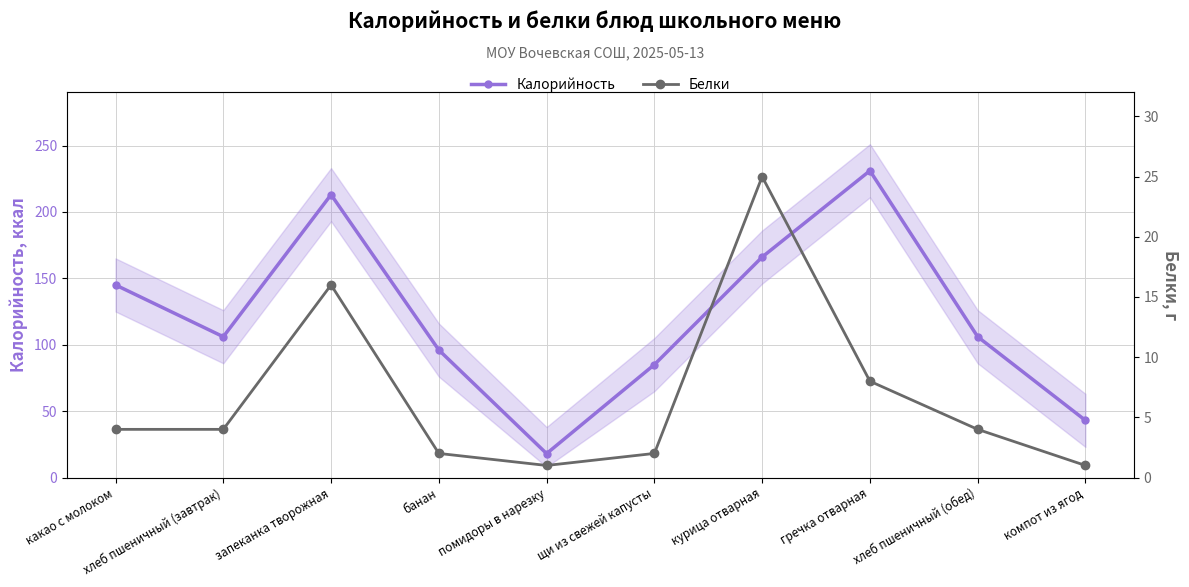

Reading left to right, what are all the values shown in this chart?

Калорийность: 145	106	213	96	18	85	166	231	106	43
Белки: 4	4	16	2	1	2	25	8	4	1